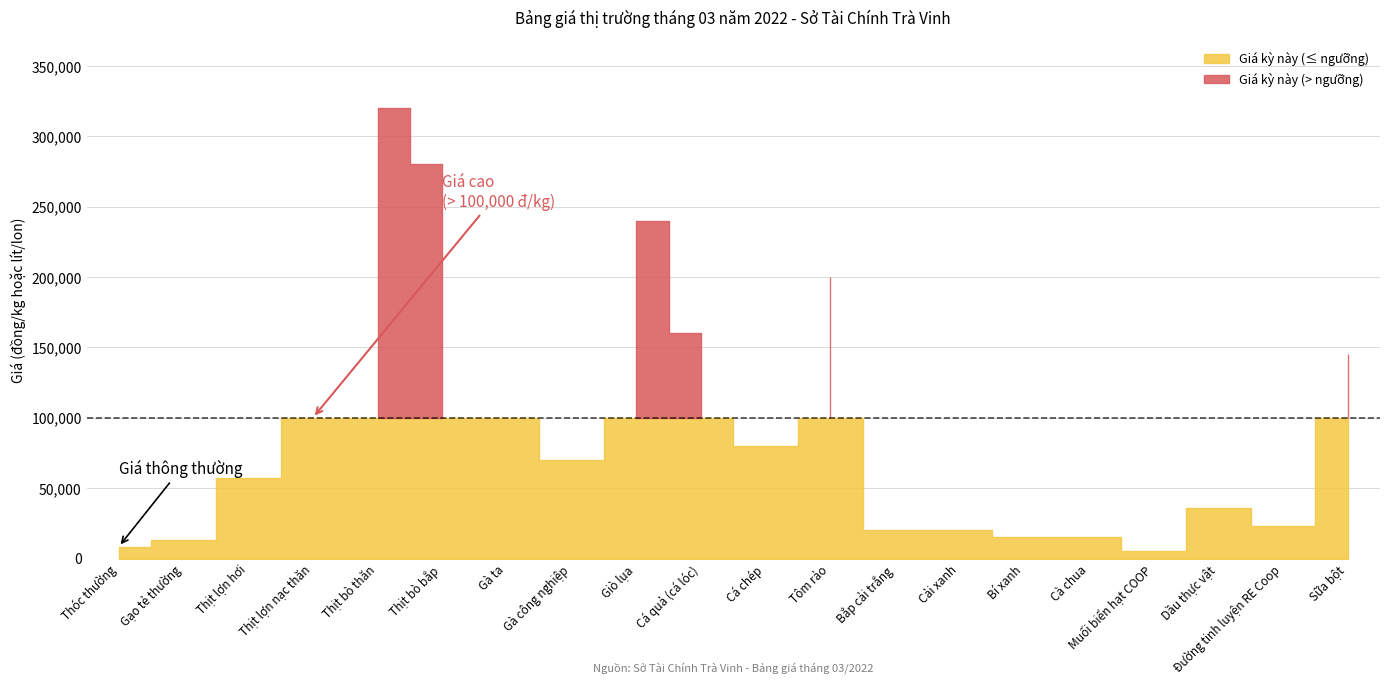

True or false: Giá kỳ này has a value of 200000 at Tôm rảo.

True